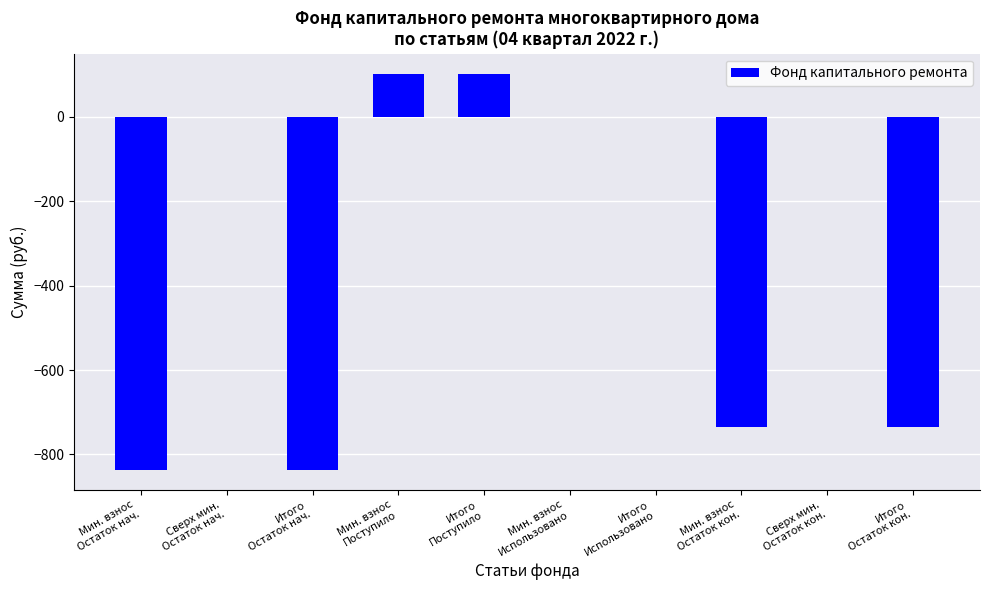

What is the sum of all values?

-2937.9